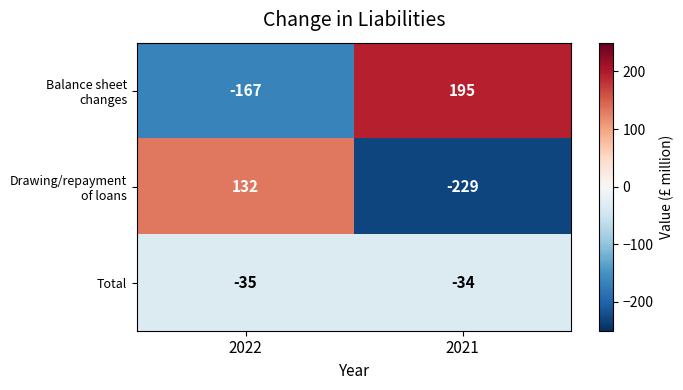

Which category has the highest value across all series?

2021